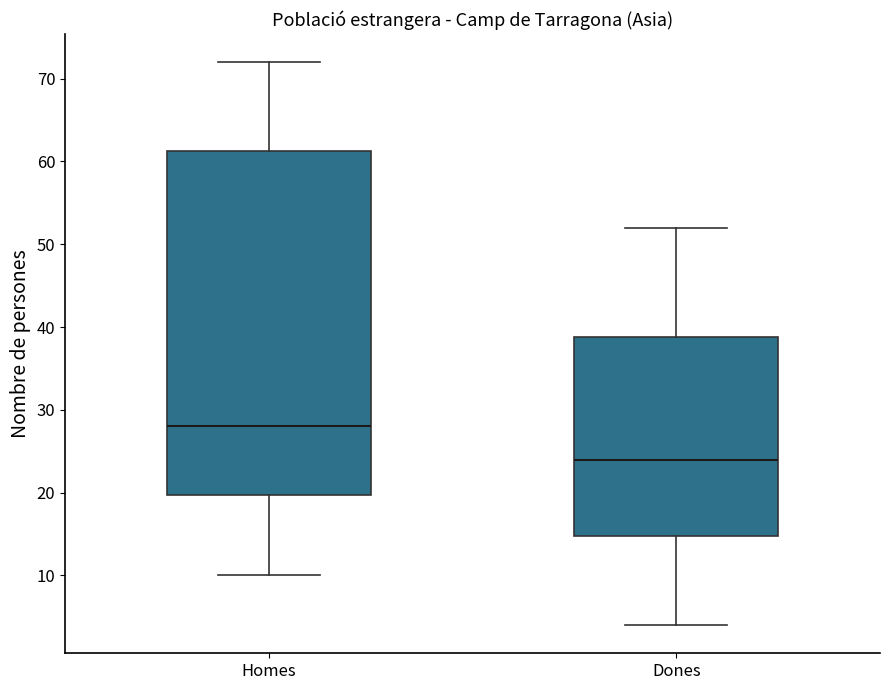

Where is the upper edge of the box for Homes on the y-axis? The values are not printed on the chart, so give them approximately, as read against the axis.

61